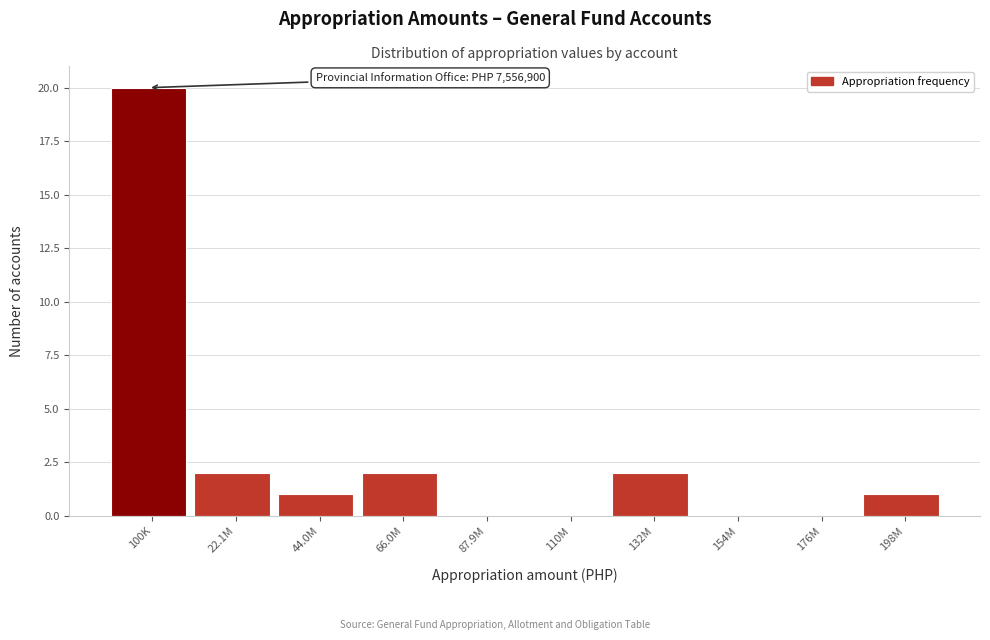

Reading left to right, transcribe all the data shown in this chart.

100K=20	22.1M=2	44.0M=1	66.0M=2	87.9M=0	110M=0	132M=2	154M=0	176M=0	198M=1